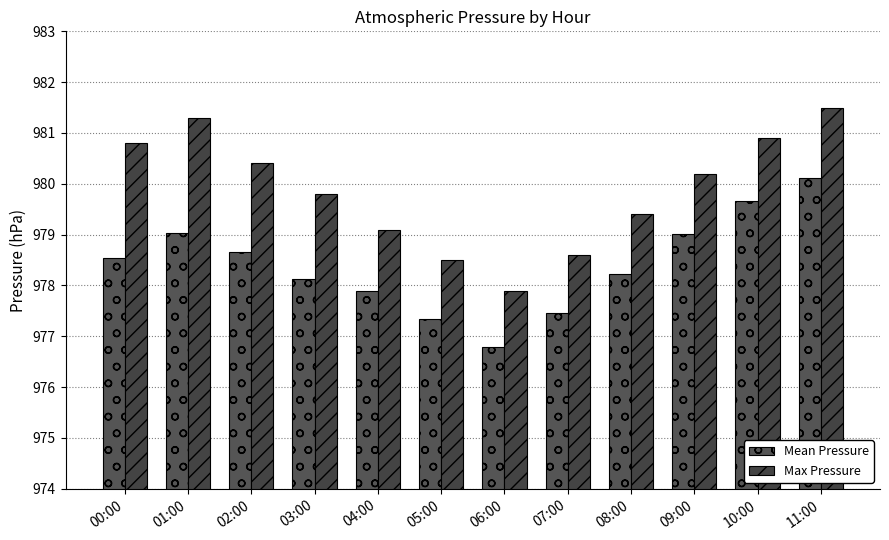

Count the number of data series in this chart.

2